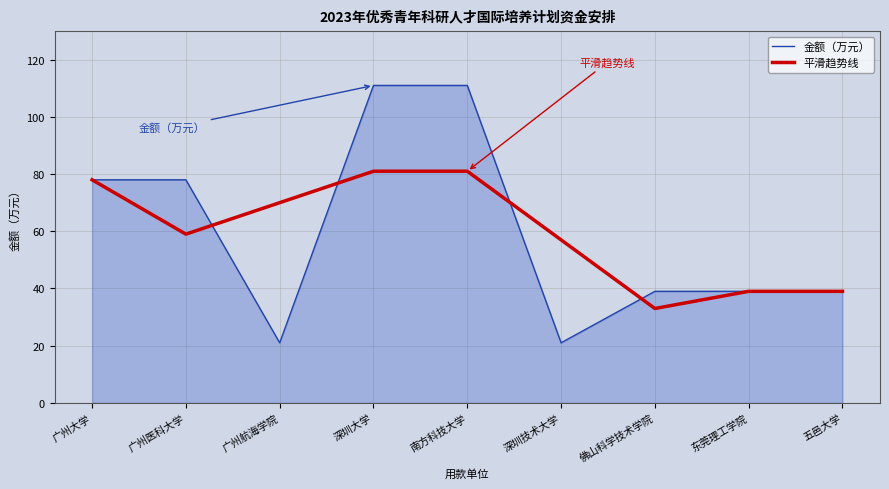

What is the total value across all series at 广州大学?

156